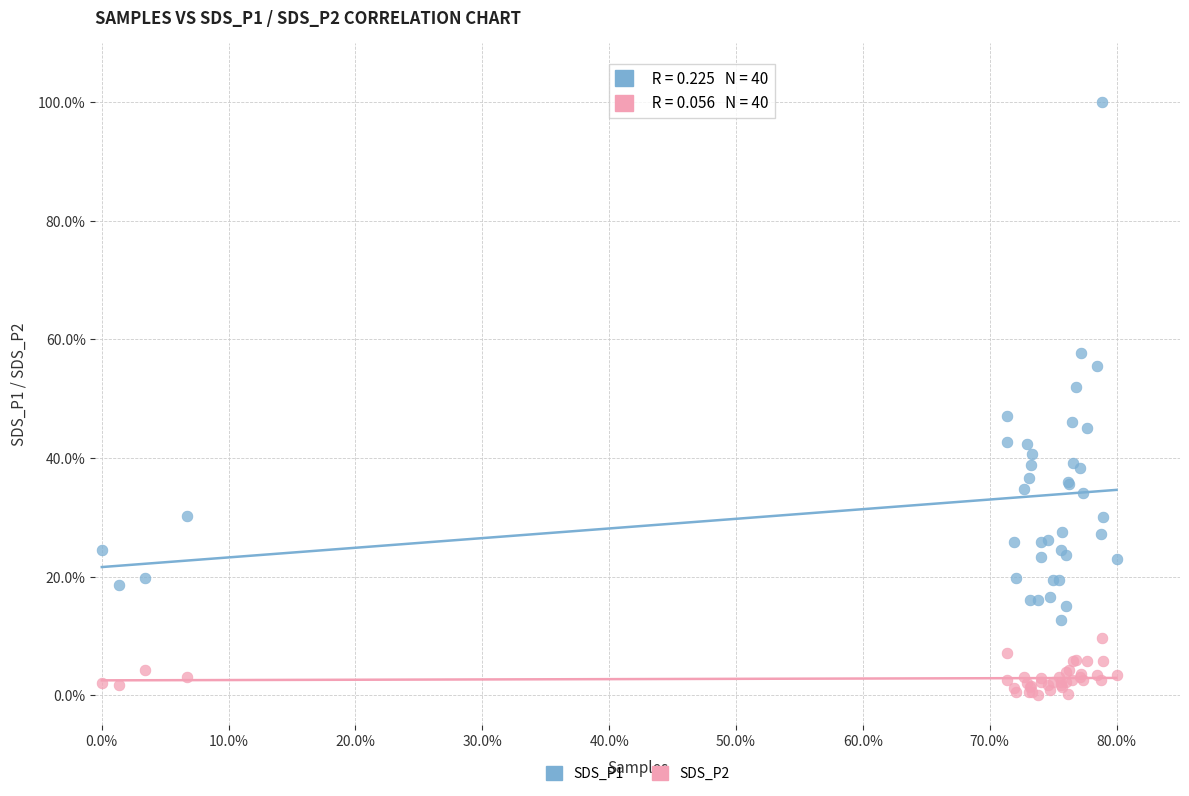

Which series has the largest Y range (max minus min)?

SDS_P1